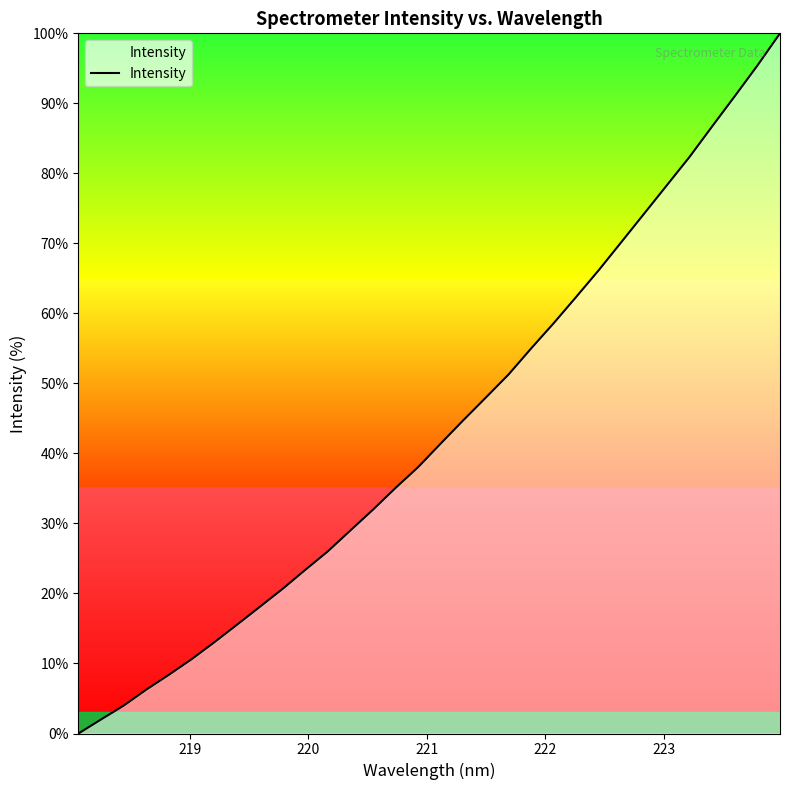

What is the difference between the second highest and second lowest values?

93.4